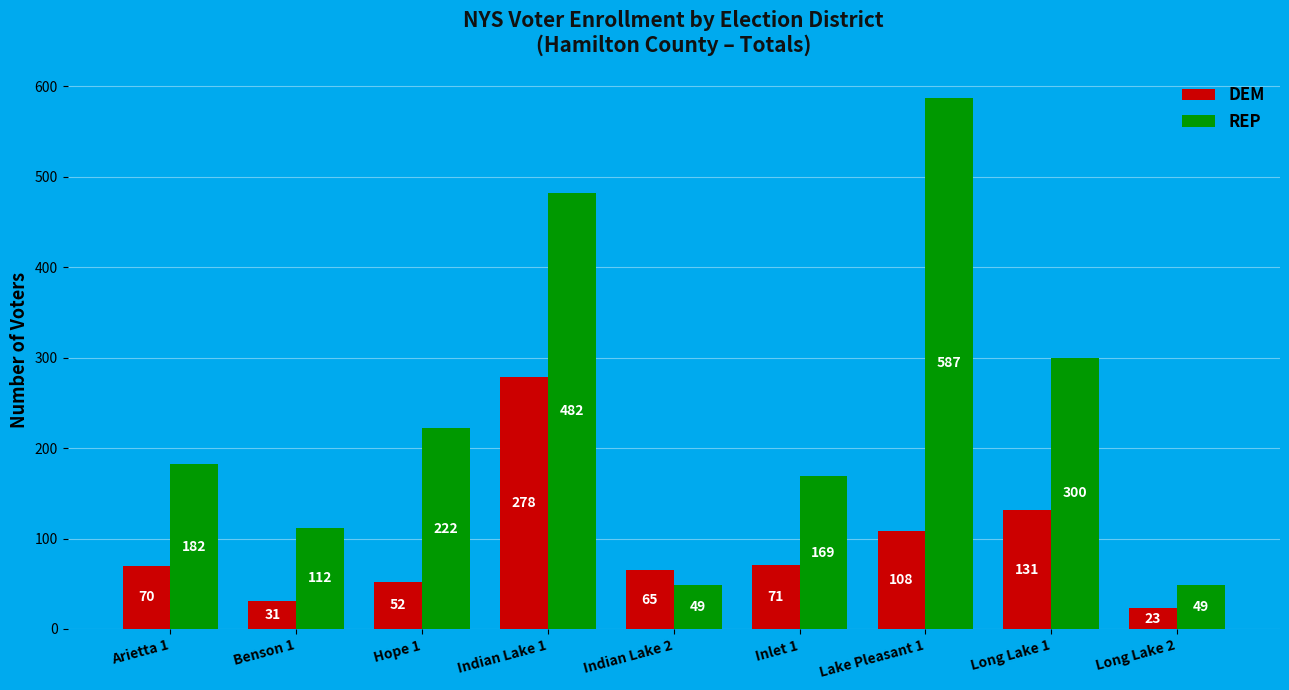

Which series has the largest range (max minus min)?

REP